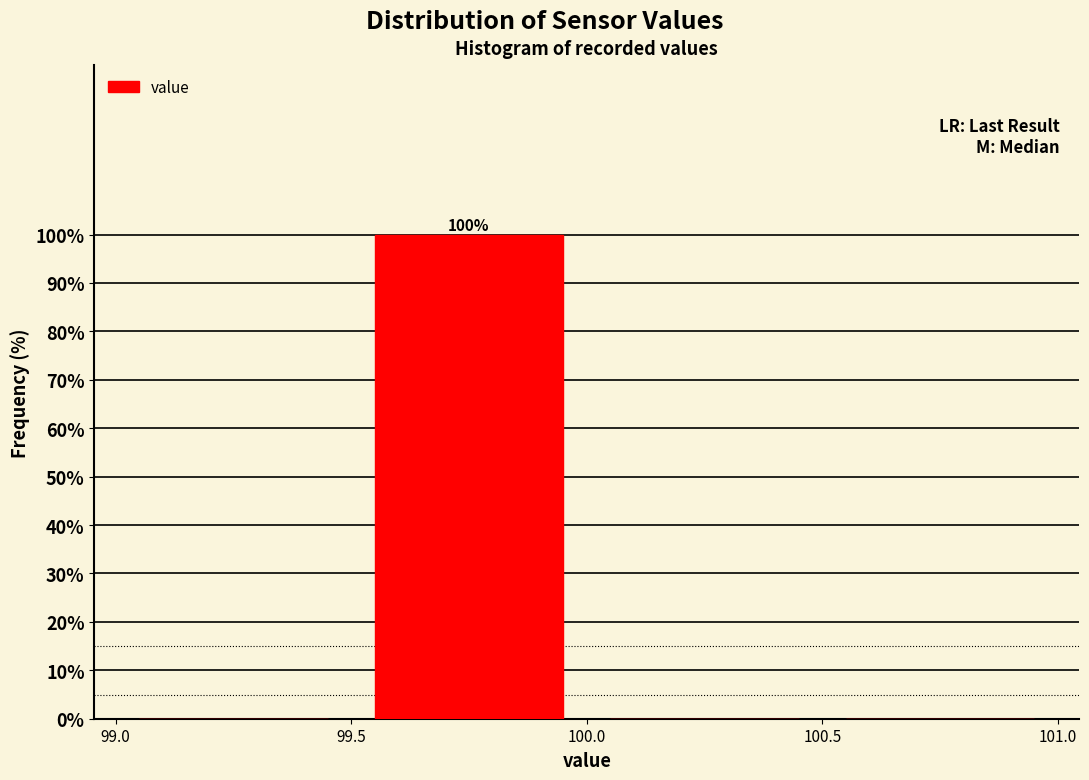

Over which range of the x-axis is the bar tallest?

99.5 to 100.0